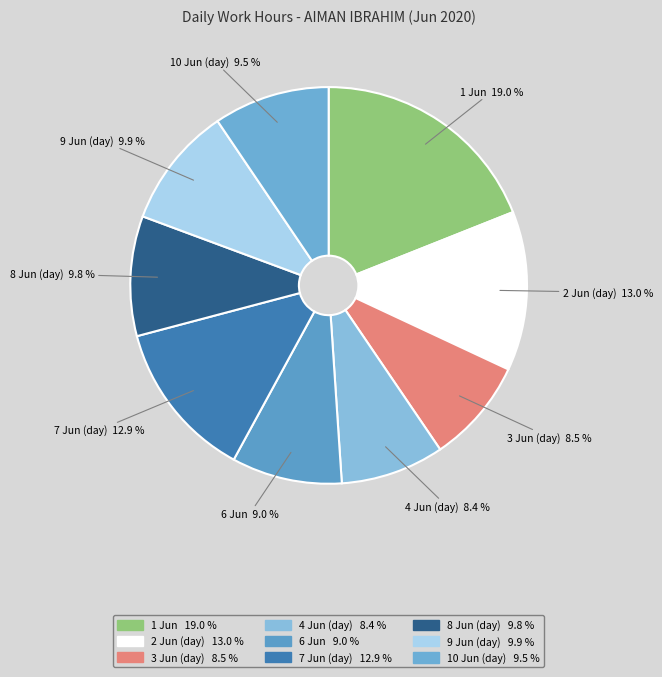

How many segments does this pie chart have?

9